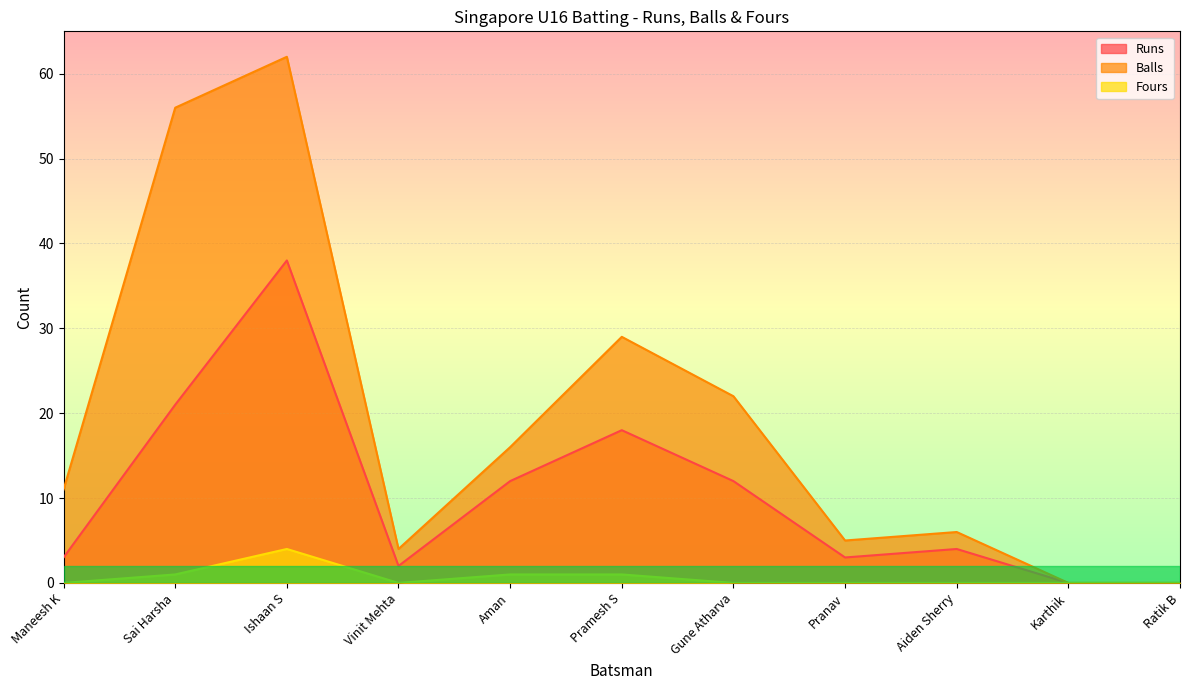

True or false: Runs and Balls intersect in this chart.

False